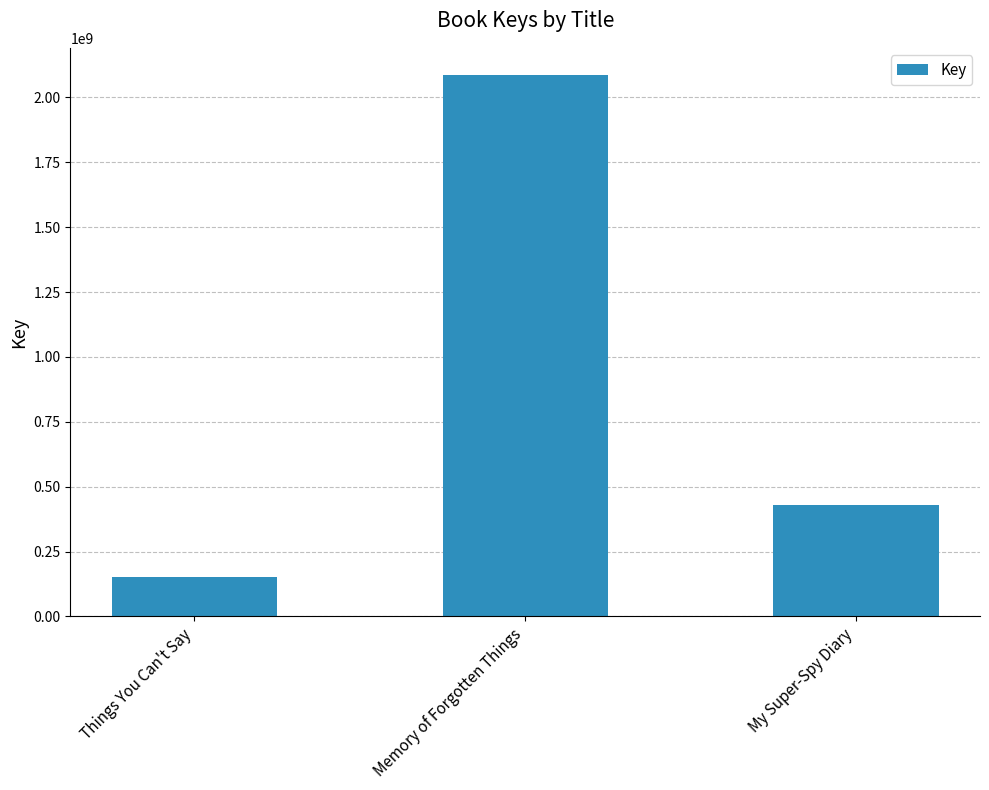

List the labels in order of value, smallest first.

Things You Can't Say, My Super-Spy Diary, Memory of Forgotten Things